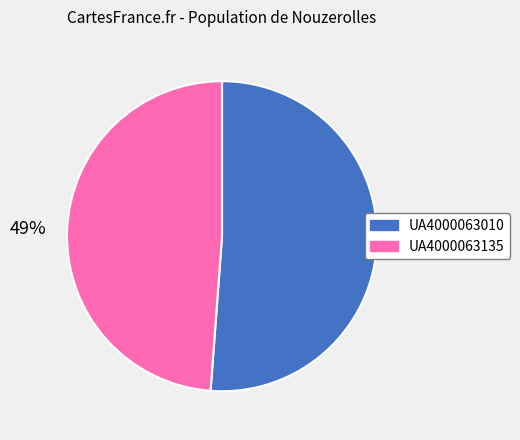

Rank the categories by value from highest to lowest.

UA4000063010, UA4000063135